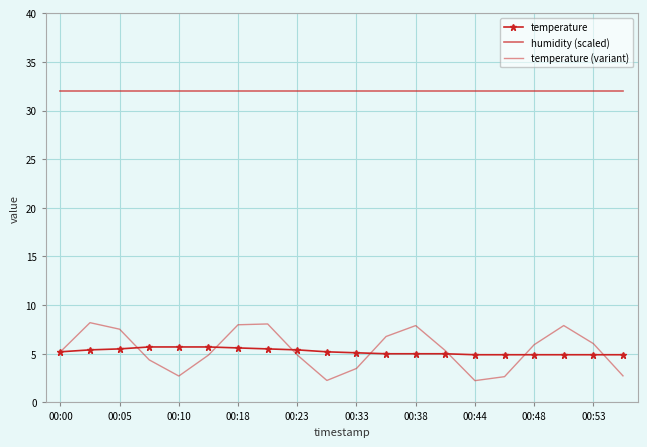

What is the maximum value for temperature (variant)?

8.2